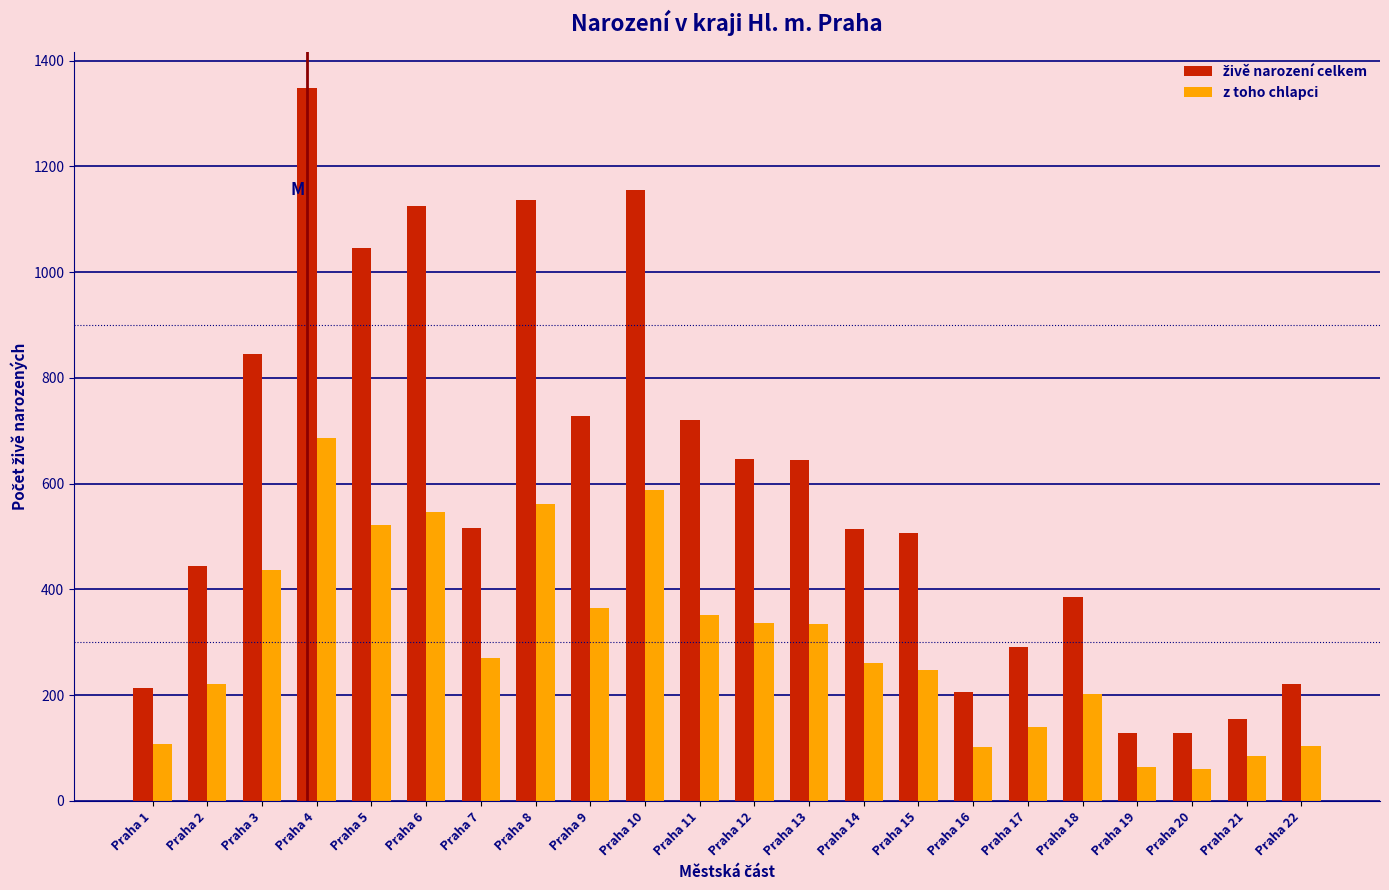

What is the minimum value for z toho chlapci?

60